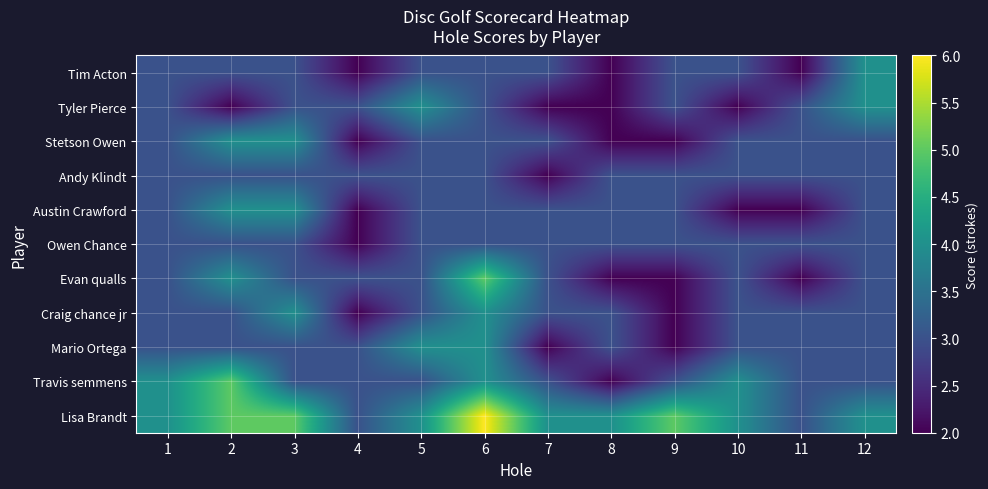

Reading left to right, extract all data points from this chart.

Tim Acton: 1=3	2=3	3=3	4=2	5=3	6=3	7=3	8=2	9=3	10=3	11=2	12=4
Tyler Pierce: 1=3	2=2	3=3	4=3	5=4	6=3	7=2	8=2	9=3	10=2	11=3	12=4
Stetson Owen: 1=3	2=4	3=4	4=2	5=3	6=3	7=3	8=2	9=2	10=3	11=3	12=3
Andy Klindt: 1=3	2=3	3=3	4=3	5=3	6=3	7=2	8=3	9=3	10=3	11=3	12=3
Austin Crawford: 1=3	2=4	3=4	4=2	5=3	6=3	7=3	8=3	9=3	10=2	11=2	12=3
Owen Chance: 1=3	2=3	3=3	4=2	5=3	6=3	7=3	8=3	9=3	10=3	11=3	12=3
Evan qualls: 1=3	2=4	3=3	4=3	5=3	6=5	7=3	8=2	9=2	10=3	11=2	12=3
Craig chance jr: 1=3	2=3	3=4	4=2	5=3	6=4	7=3	8=3	9=2	10=3	11=3	12=3
Mario Ortega: 1=3	2=3	3=3	4=3	5=4	6=4	7=2	8=3	9=2	10=3	11=3	12=3
Travis semmens: 1=4	2=5	3=3	4=3	5=3	6=4	7=3	8=2	9=3	10=4	11=3	12=3
Lisa Brandt: 1=4	2=5	3=5	4=3	5=4	6=6	7=4	8=4	9=5	10=4	11=3	12=4